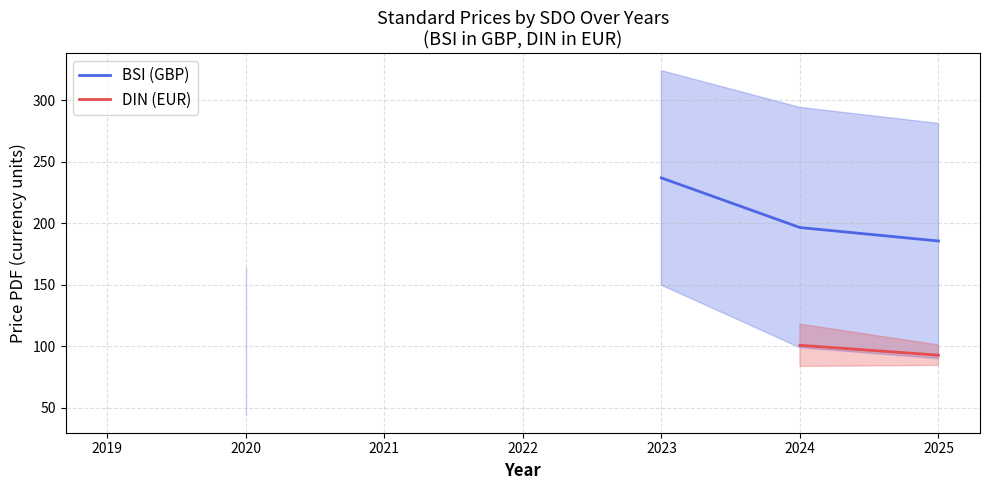

How many series are shown in this chart?

2